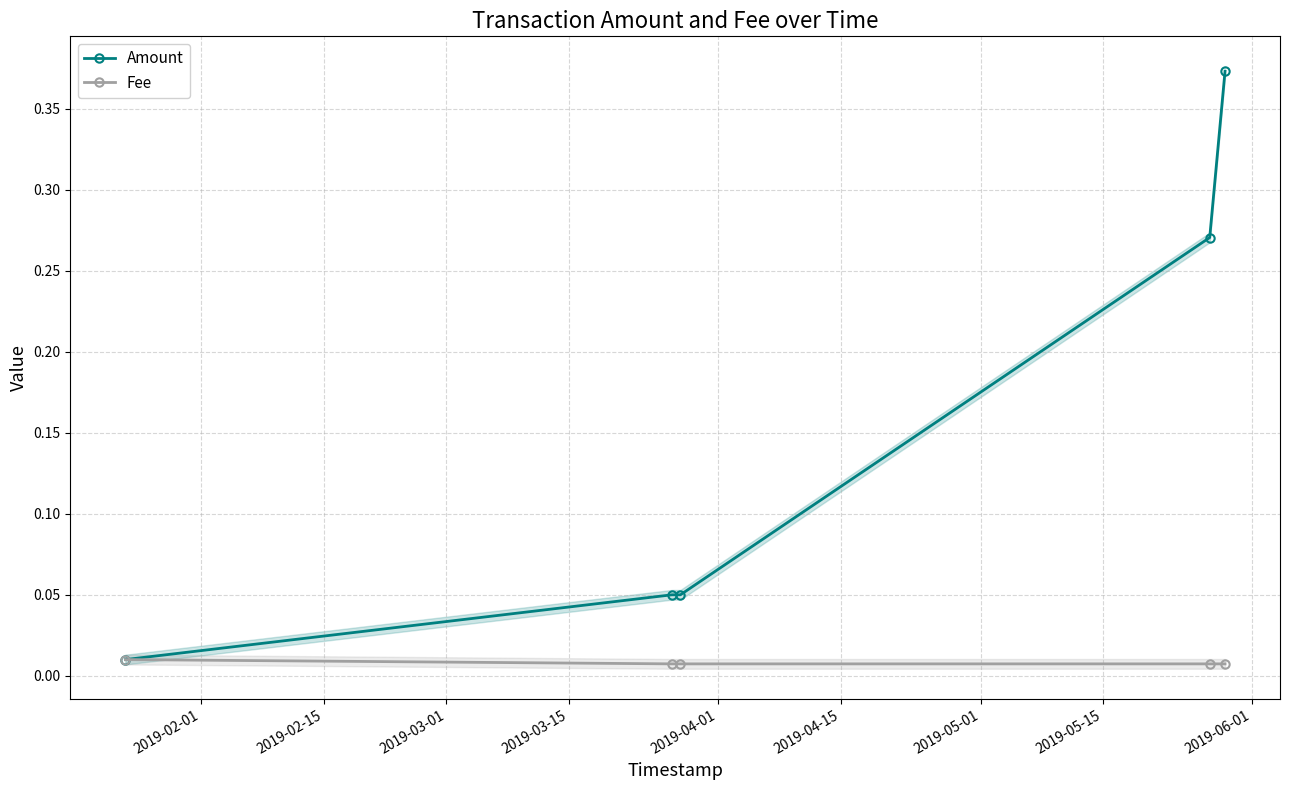

Count the Fee values in the range 0 to 1.

5